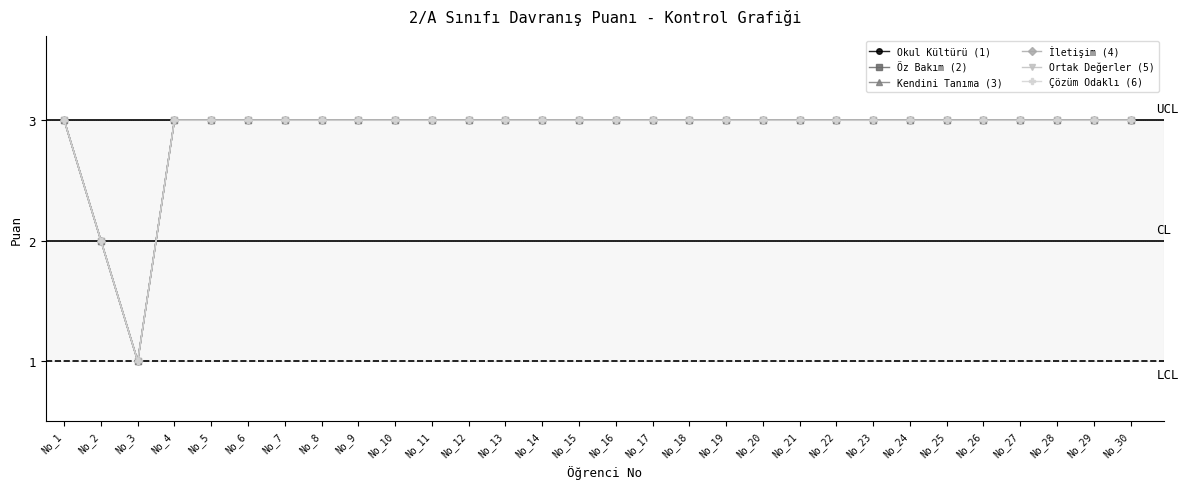

What is the difference between the second highest and second lowest values in the Ortak Değerler (5) series?

1